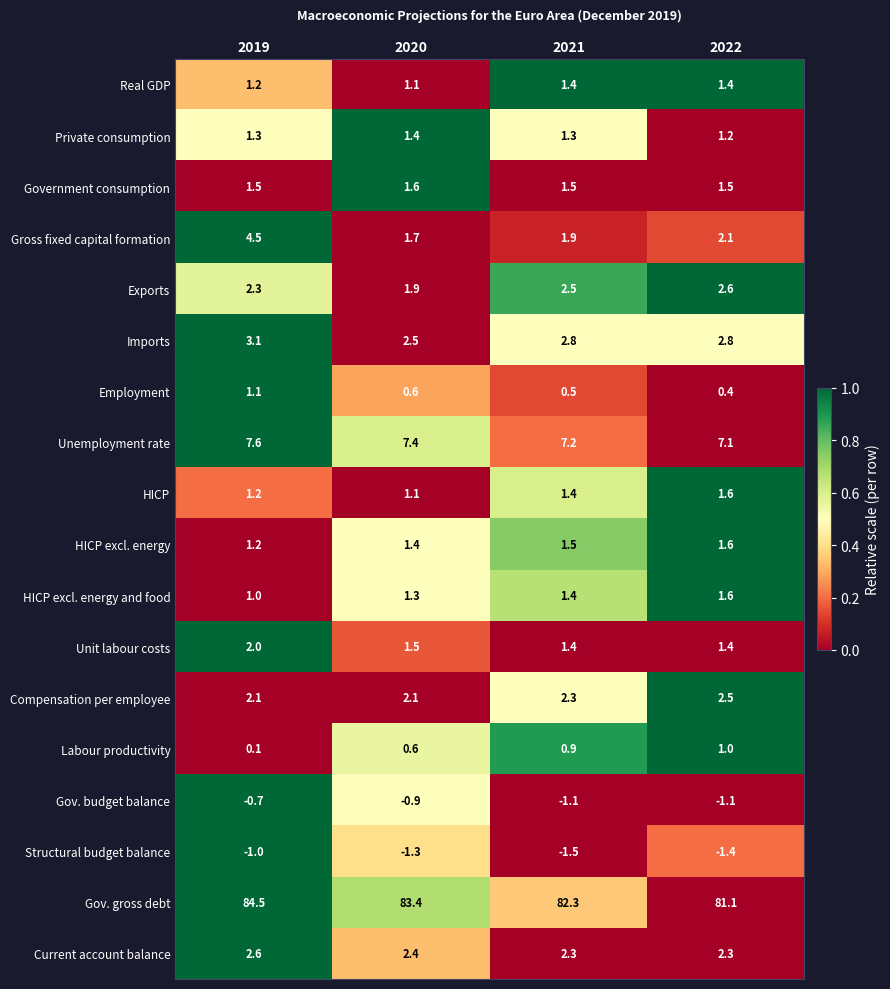

What is the difference between the maximum and minimum values in the Unemployment rate series?

0.5